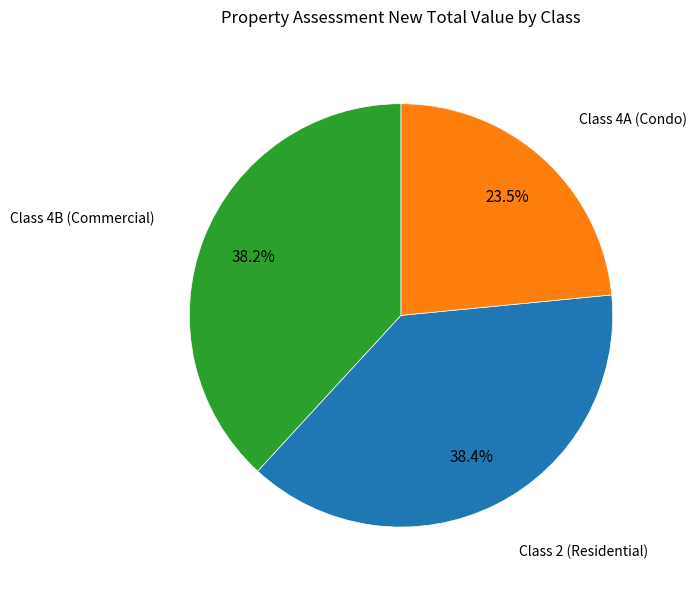

Does any single category account for the majority?

No